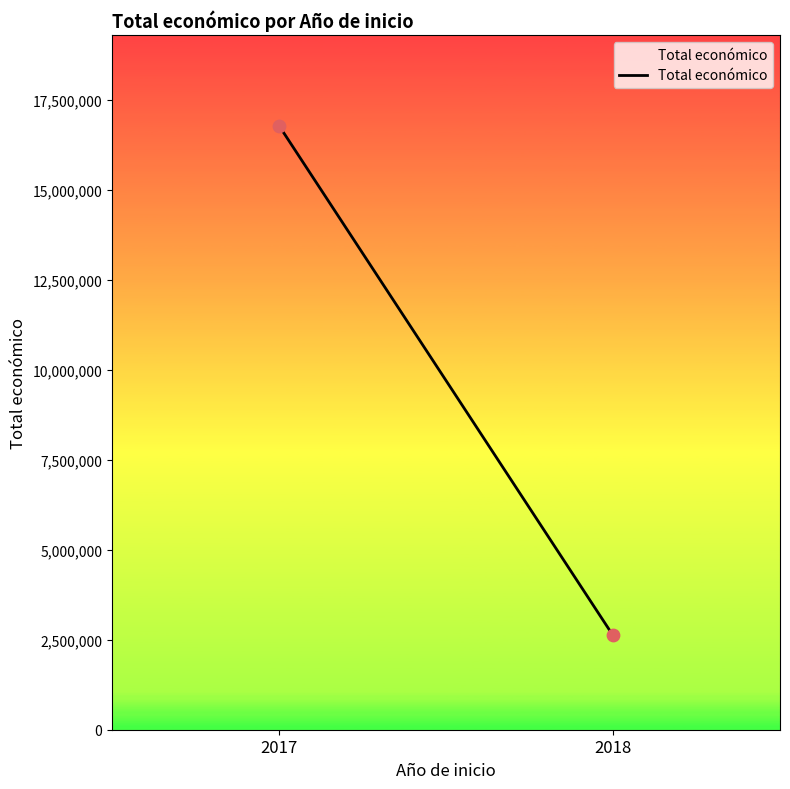

What is the range of Y values (max minus min)?

14172487